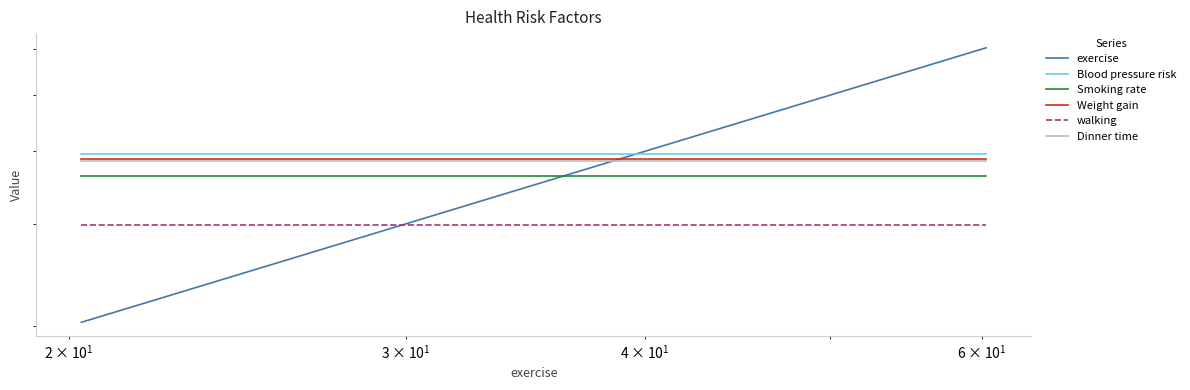

True or false: Blood pressure risk has more than 1 points higher than both neighbors.

False